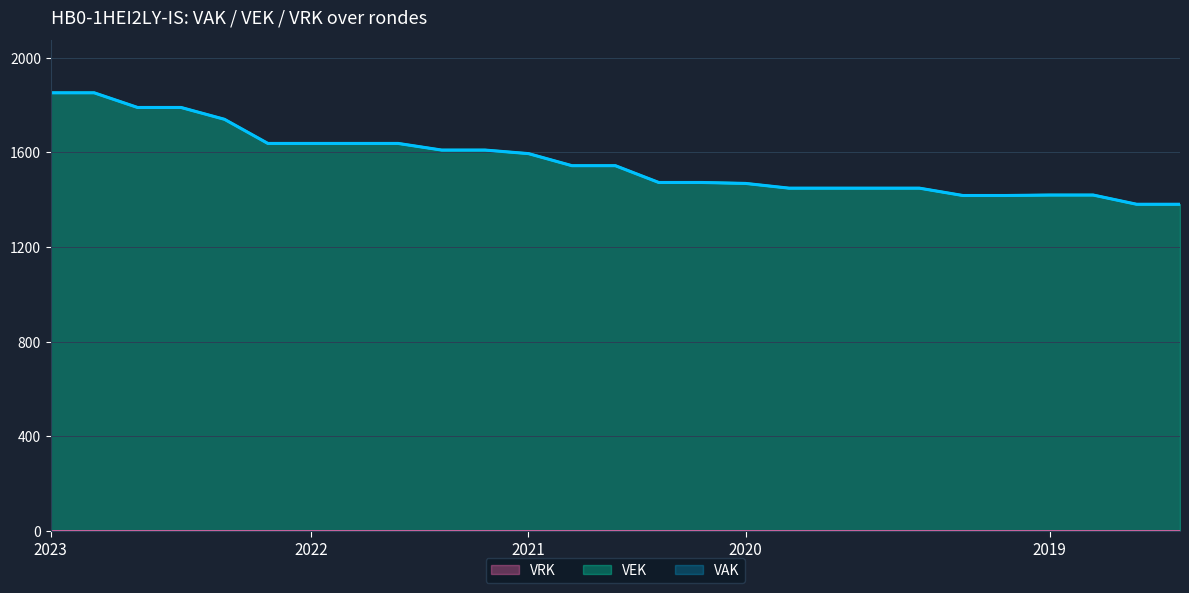

True or false: VEK has more than 1 interior local peaks.

False